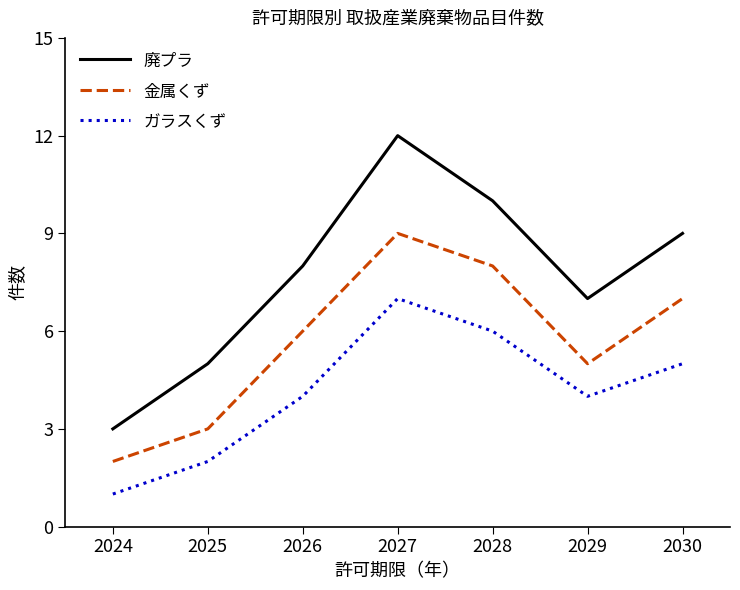

Rank the series by their average value, from lowest to highest.

ガラスくず, 金属くず, 廃プラ